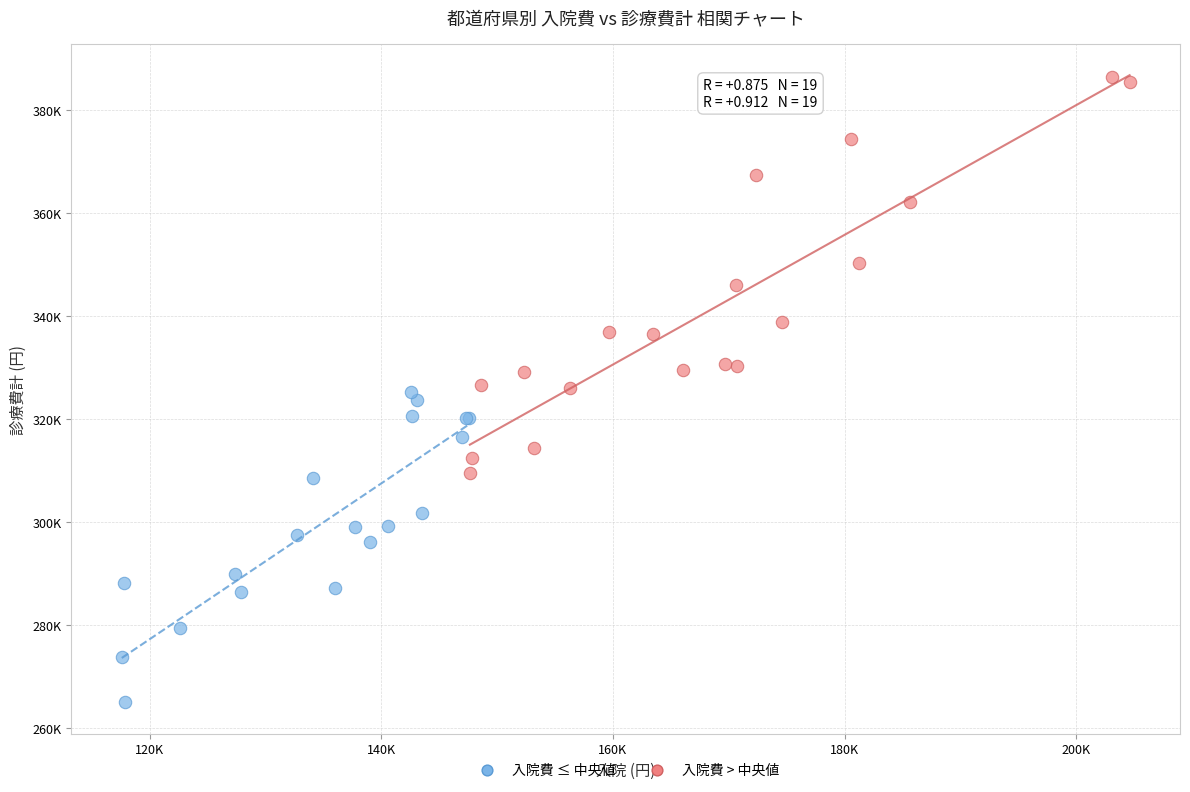

Which series reaches the maximum Y coordinate?

入院費 > 中央値